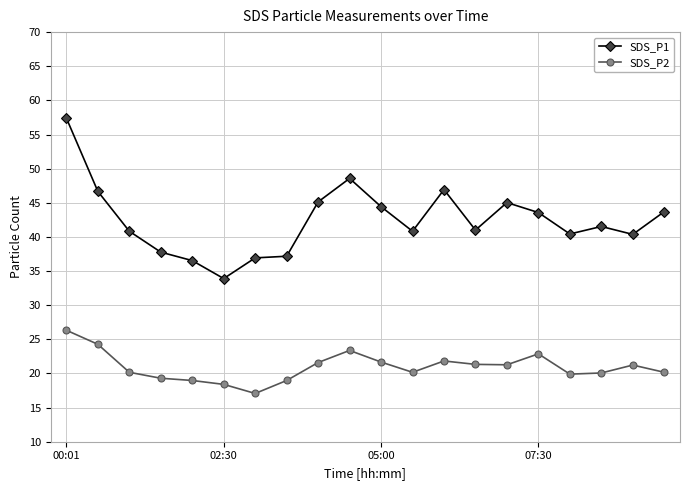

Which series has the largest total across all categories?

SDS_P1